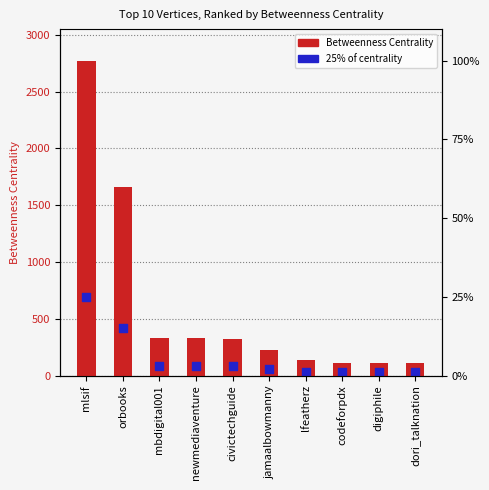

Which series has the largest Y range (max minus min)?

Betweenness Centrality